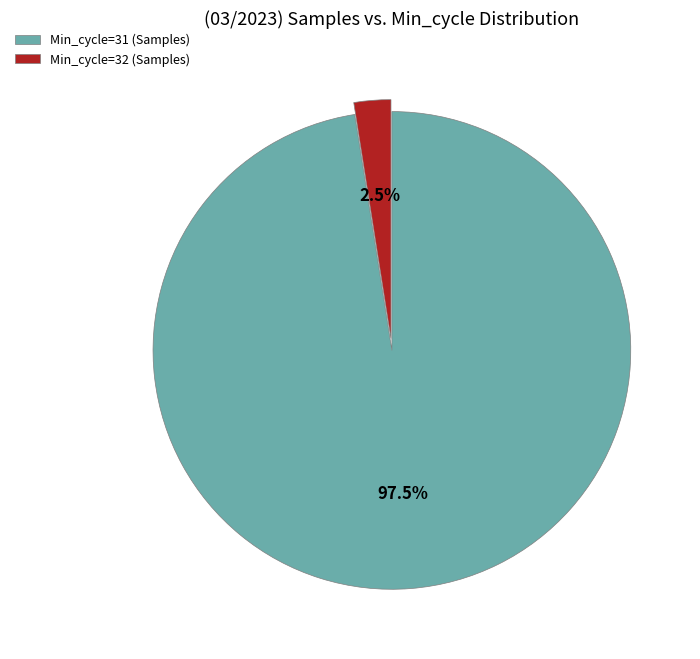

What is the total percentage of Min_cycle=31 (Samples) and Min_cycle=32 (Samples)?

100.0%